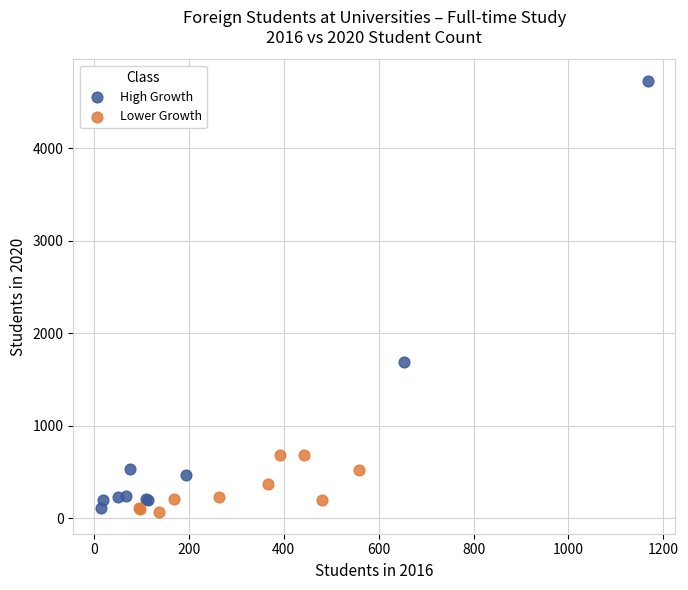

Which series contains the highest Y value?

High Growth